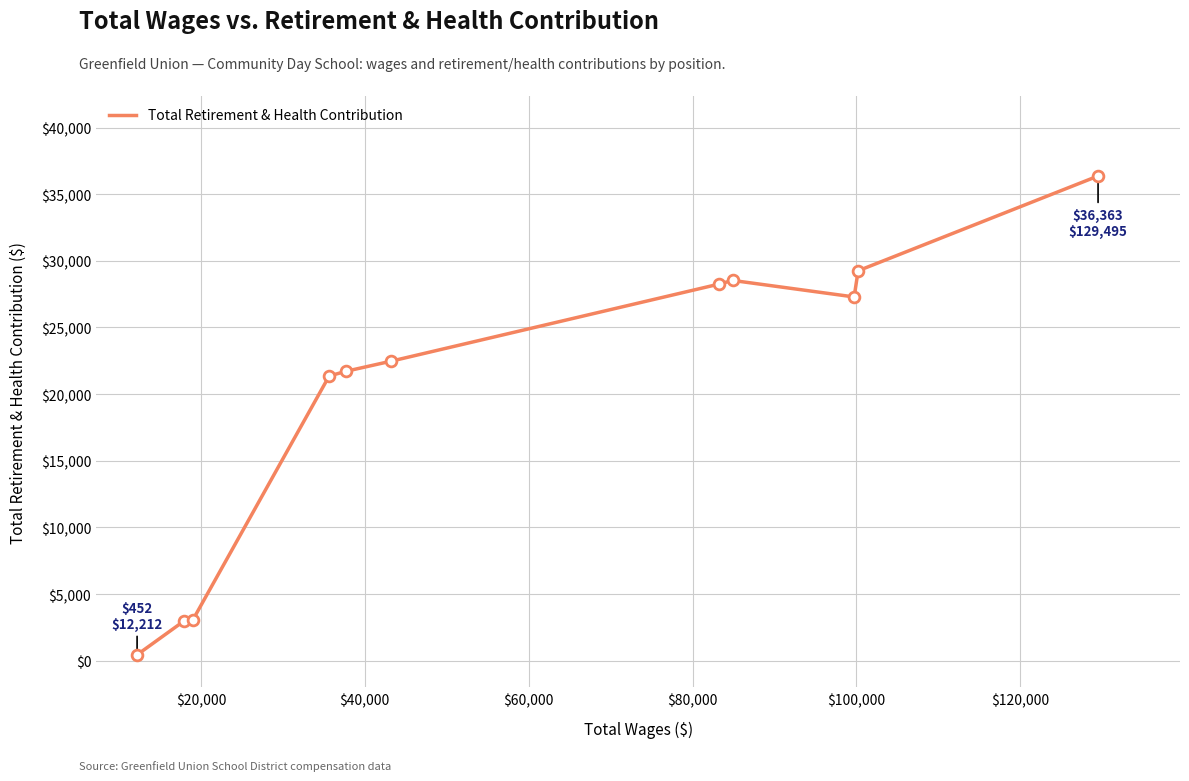

What is the maximum value shown in the chart?

36363